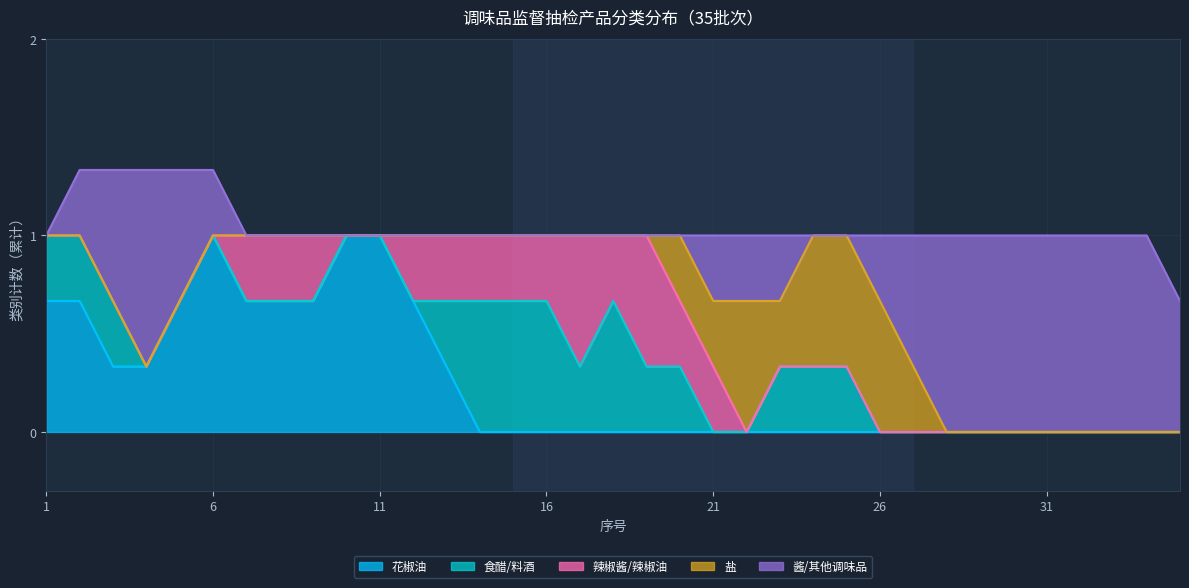

What is the sum of all 酱/其他调味品 values?

13